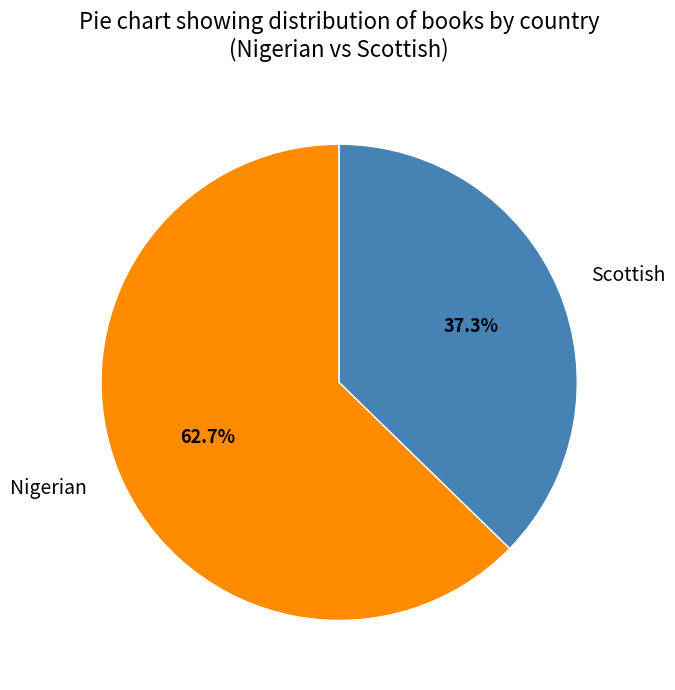

What is the smallest slice in the pie chart?

Scottish